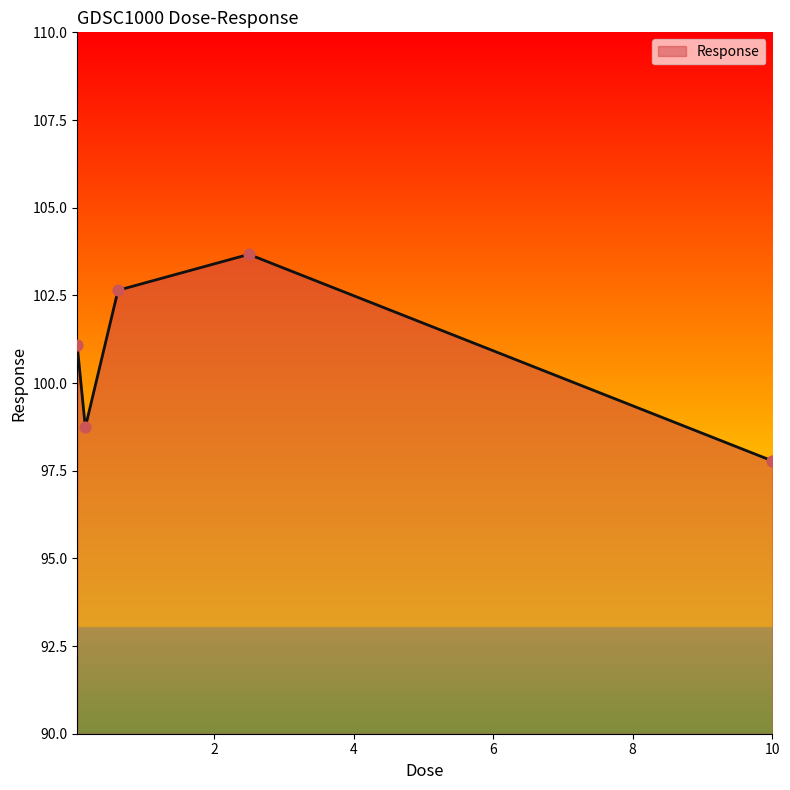

What is the sum of all values?

503.9